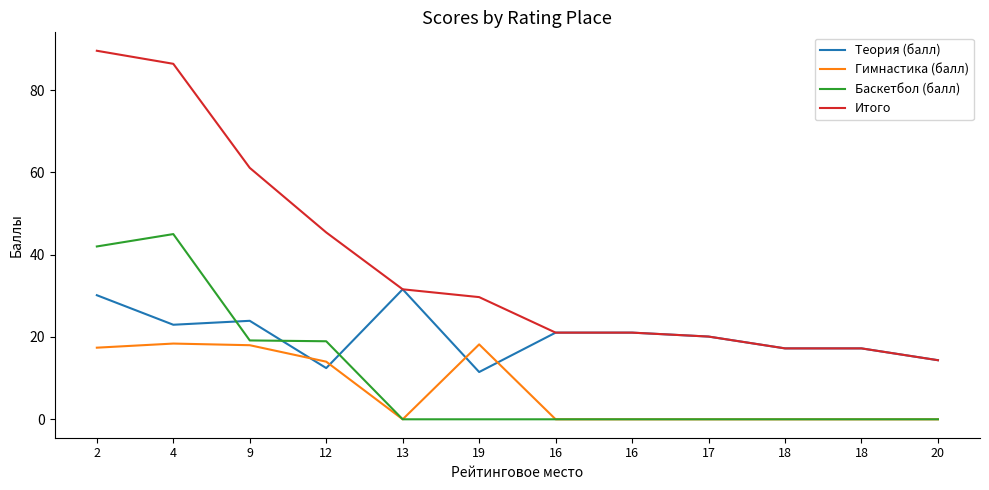

How many lines are shown in the chart?

4